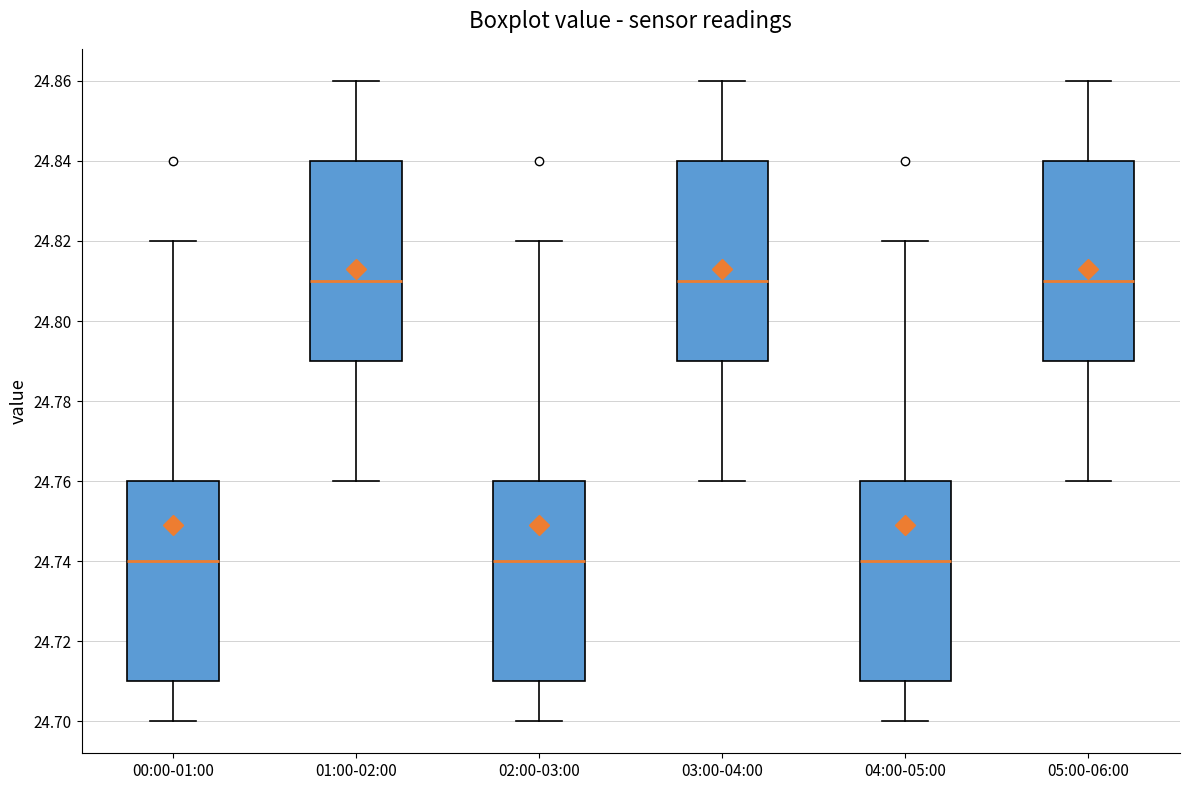

Where is the upper edge of the box for 01:00-02:00 on the y-axis? The values are not printed on the chart, so give them approximately, as read against the axis.

24.84